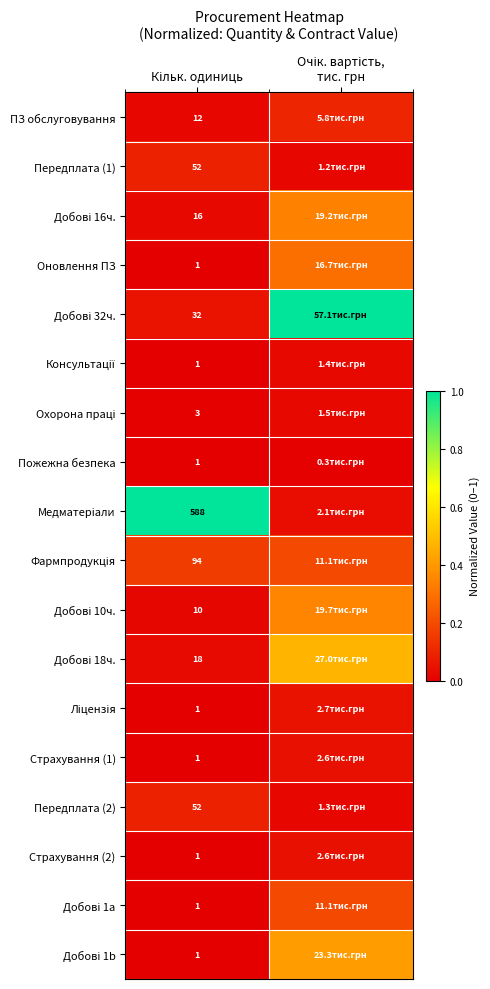

How many data points does each series have?

2